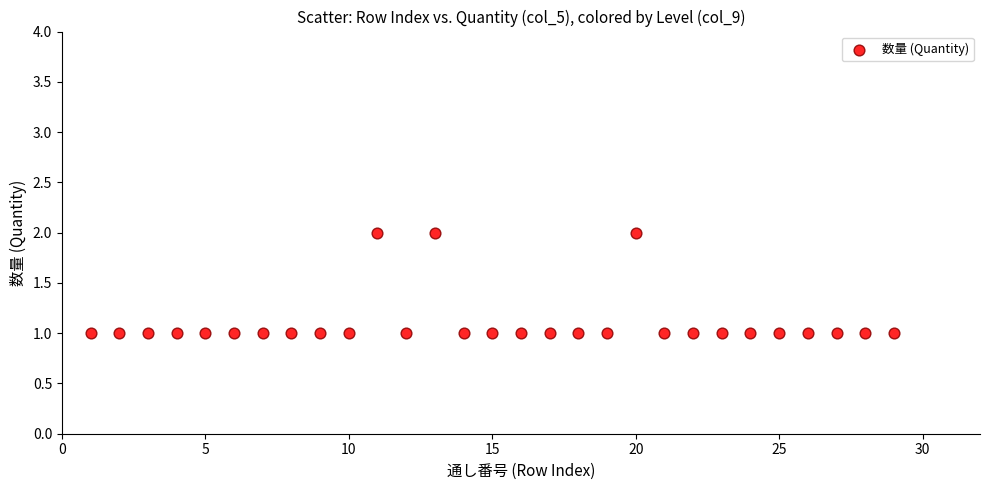

Count the number of points in this scatter plot.

29